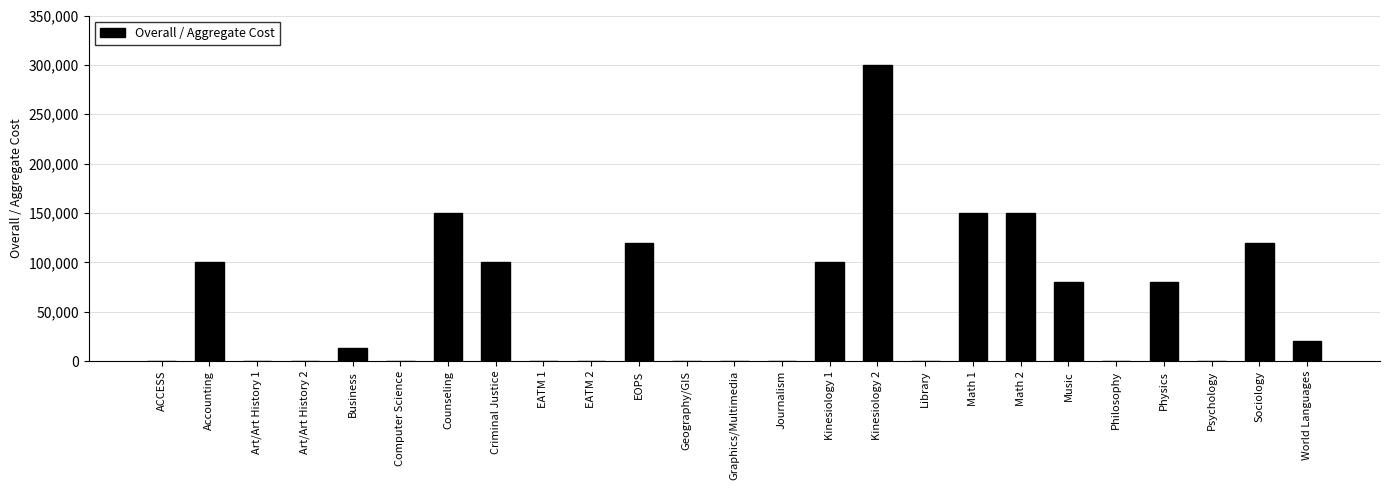

What is the sum of all values?

1483000